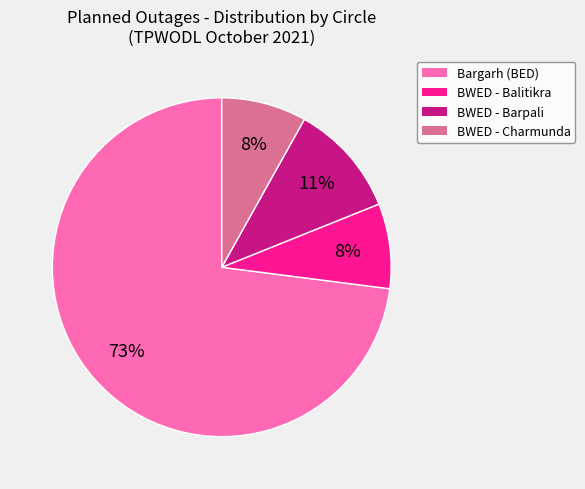

To the nearest percent, what is the difference between the BWED - Balitikra and Bargarh (BED) slice percentages?

65%